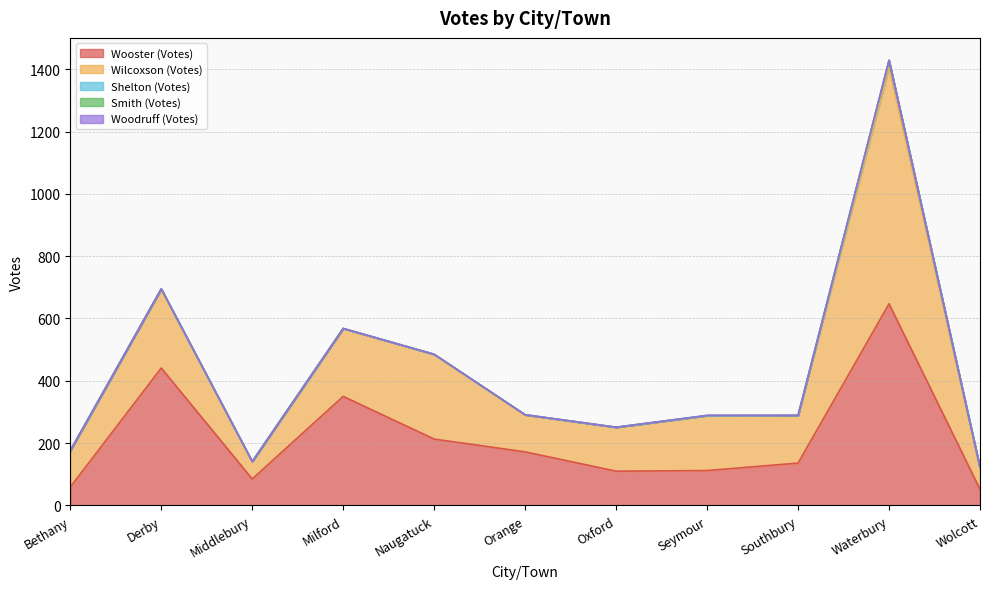

What are all the series names shown in the legend?

Wooster (Votes), Wilcoxson (Votes), Shelton (Votes), Smith (Votes), Woodruff (Votes)